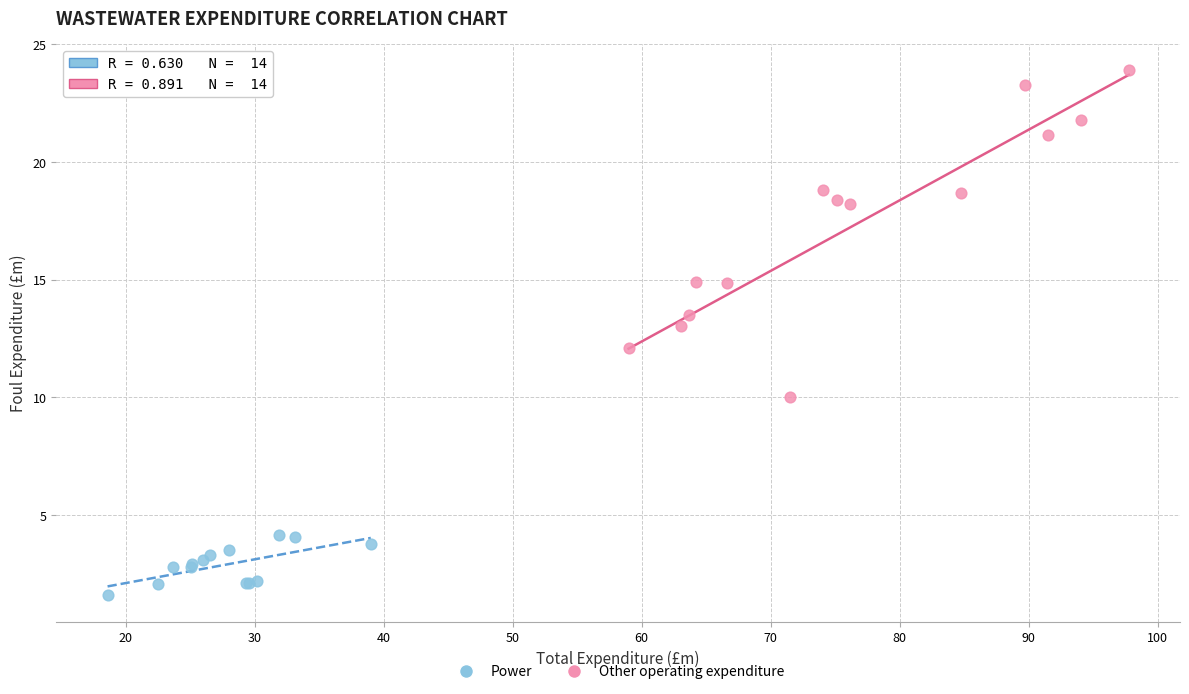

Which series reaches the minimum Y coordinate?

Power